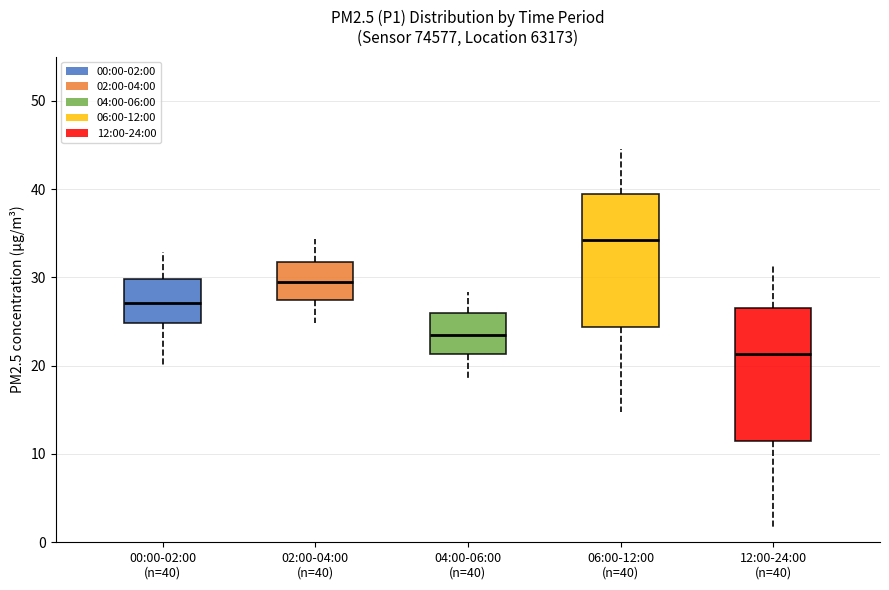

Where is the lower edge of the box for 00:00-02:00 (n=40) on the y-axis? The values are not printed on the chart, so give them approximately, as read against the axis.

25